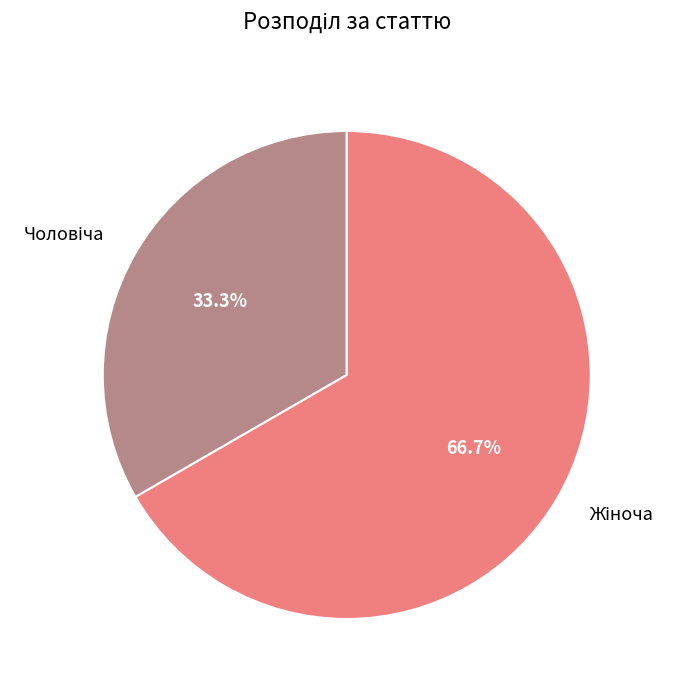

Does any single category account for the majority?

Yes